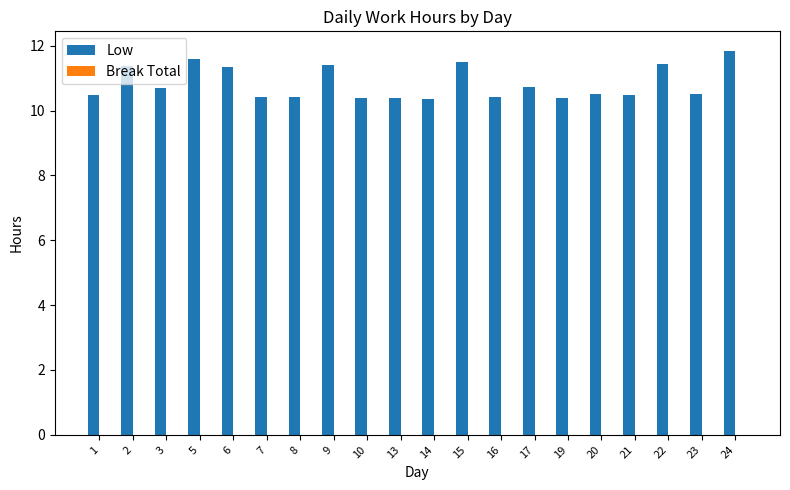

What is the value of the 5th bar from the left?

11.3